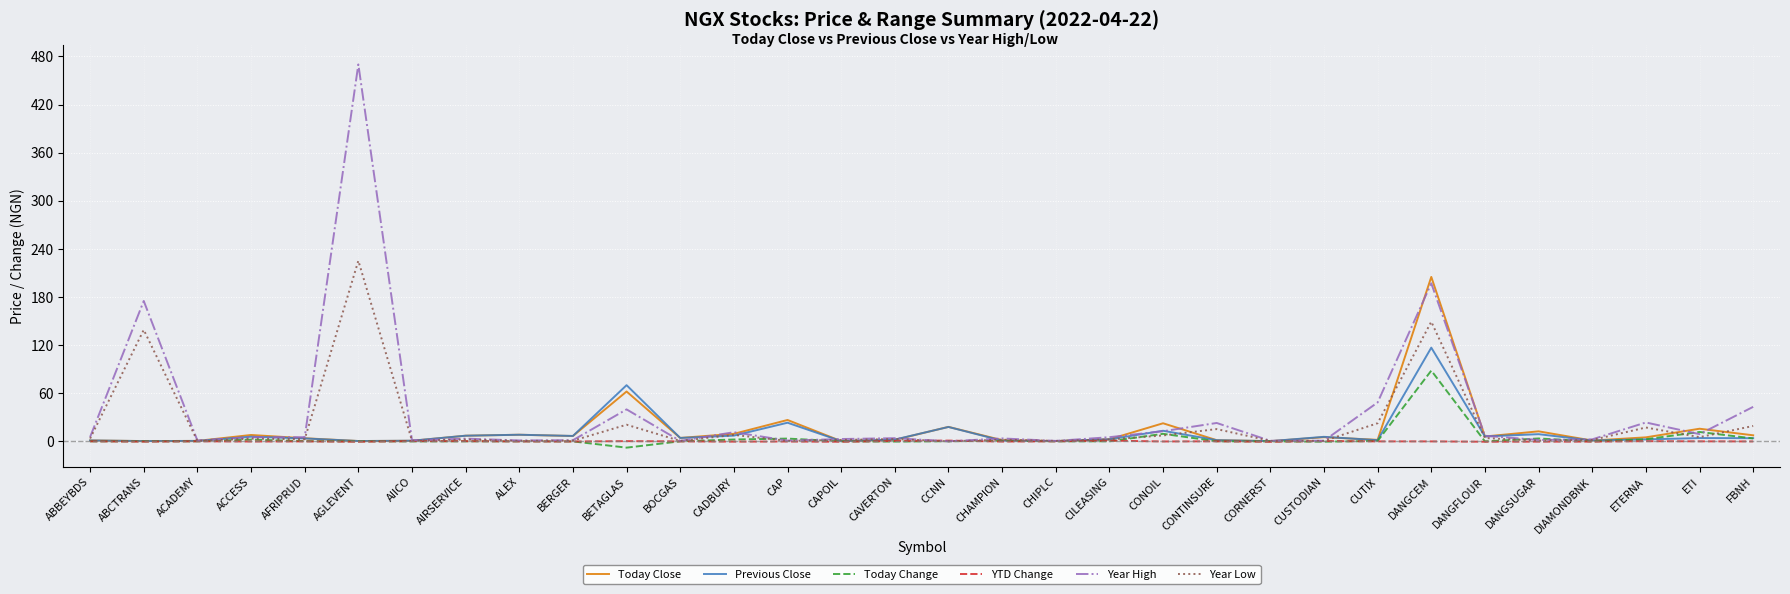

At which category is the sum across all series the highest?

DANGCEM